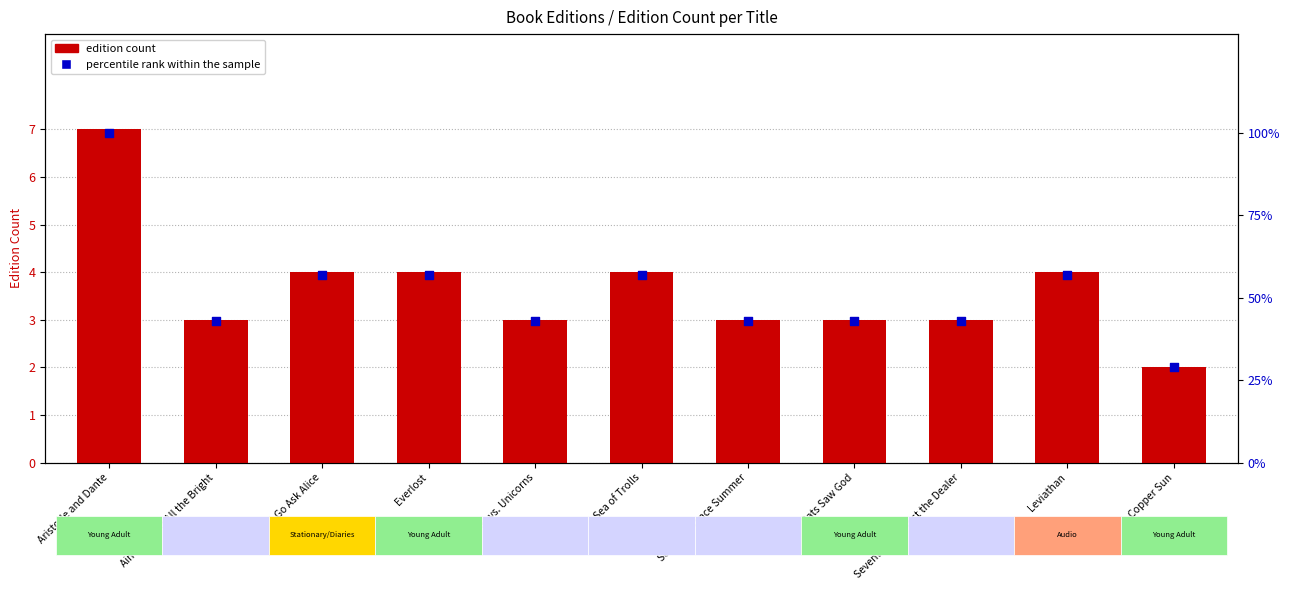

What are all the series names shown in the legend?

edition count, percentile rank within the sample